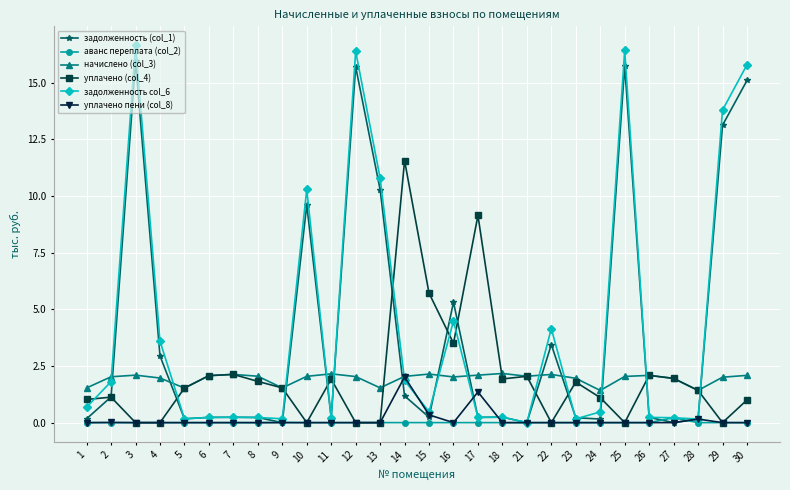

True or false: задолженность (col_1) has more than 2 interior local peaks.

True